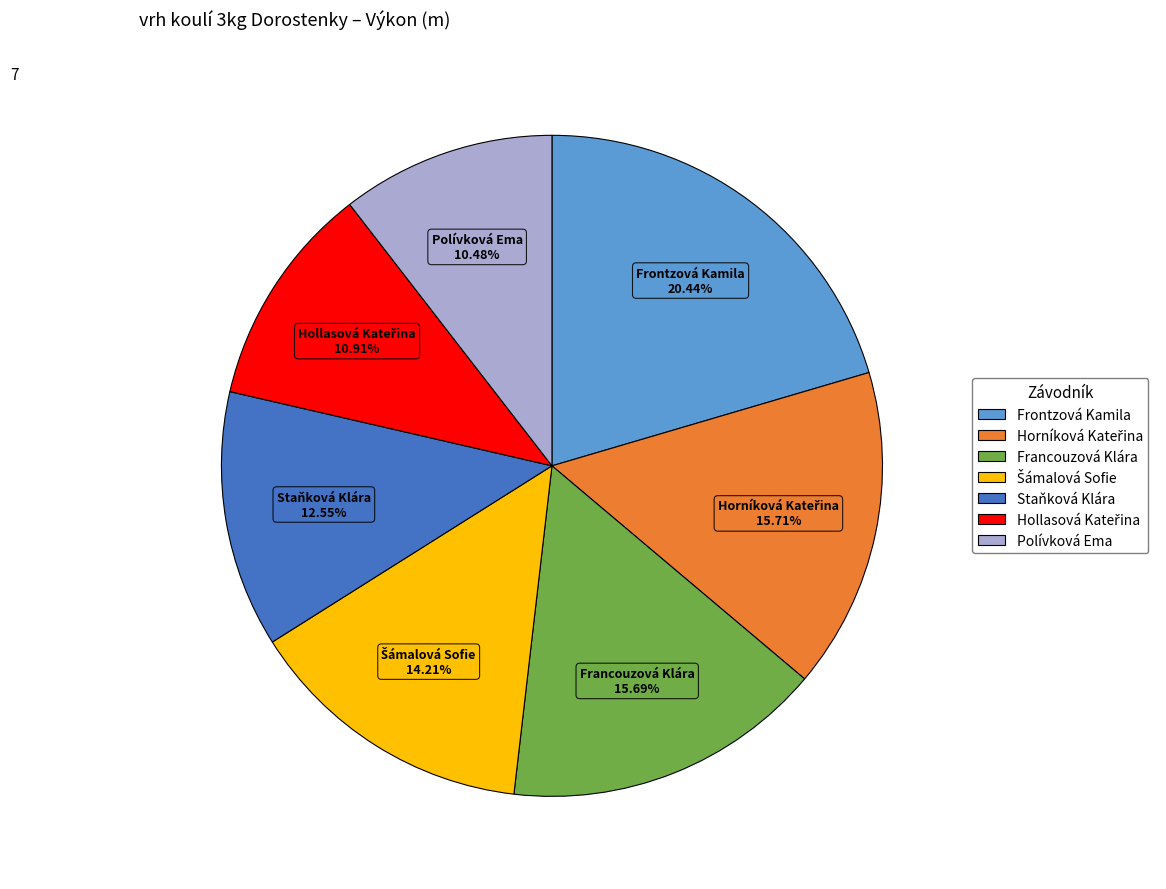

Between Polívková Ema and Francouzová Klára, which is larger?

Francouzová Klára